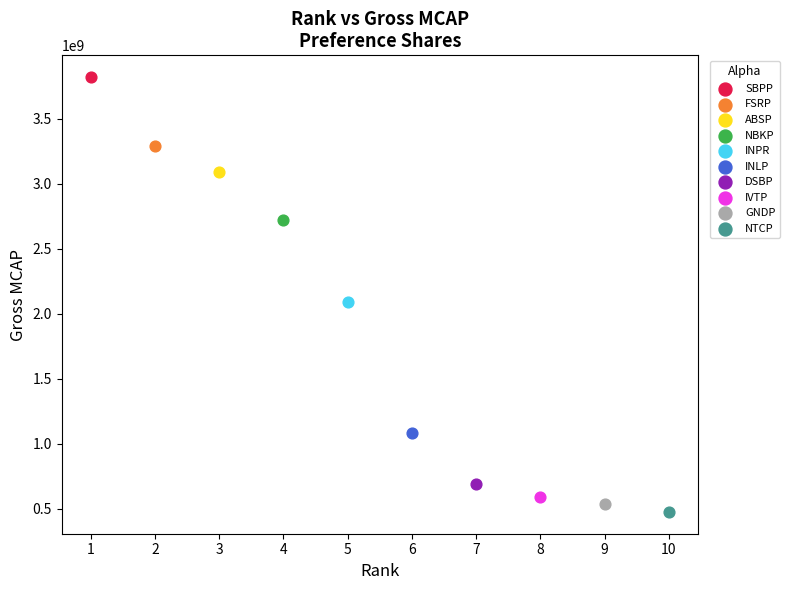

What are all the series names shown in the legend?

SBPP, FSRP, ABSP, NBKP, INPR, INLP, DSBP, IVTP, GNDP, NTCP